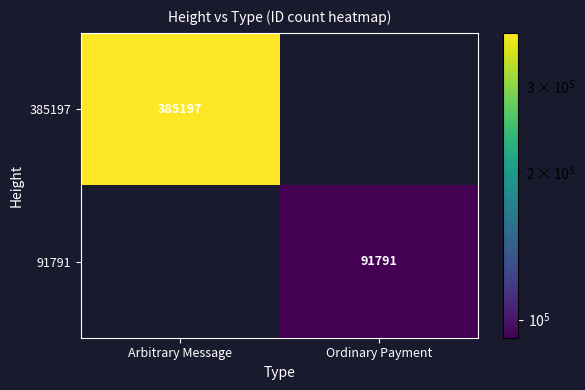

Is the value of 385197 at Arbitrary Message greater than the value of 91791 at Ordinary Payment?

Yes